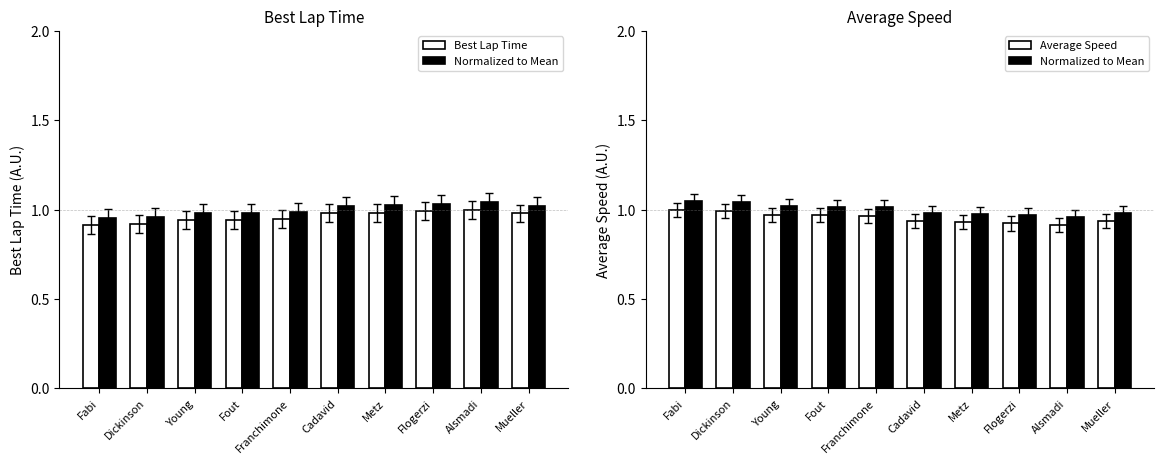

At which label does Normalized to Mean reach its minimum?

Alsmadi